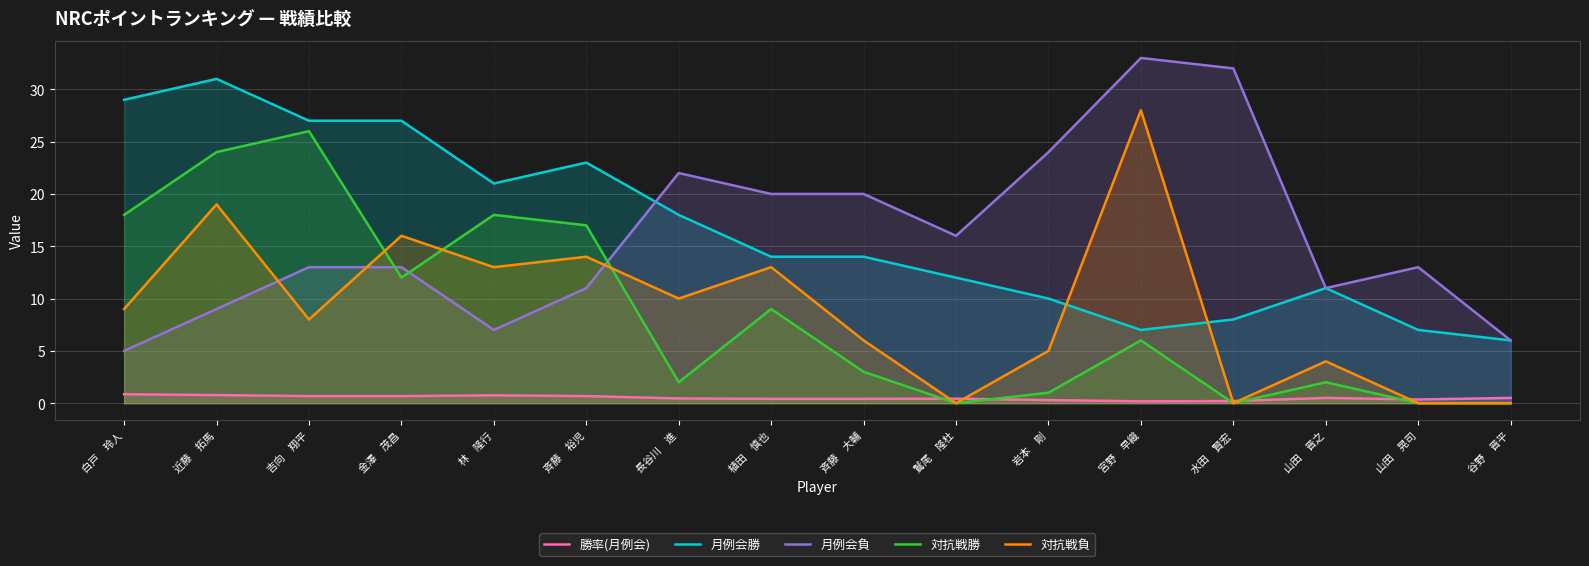

How many 勝率(月例会) values are between 0 and 1?

16